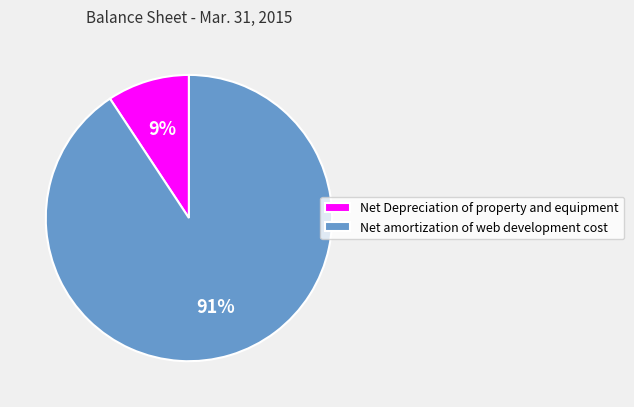

How many segments does this pie chart have?

2